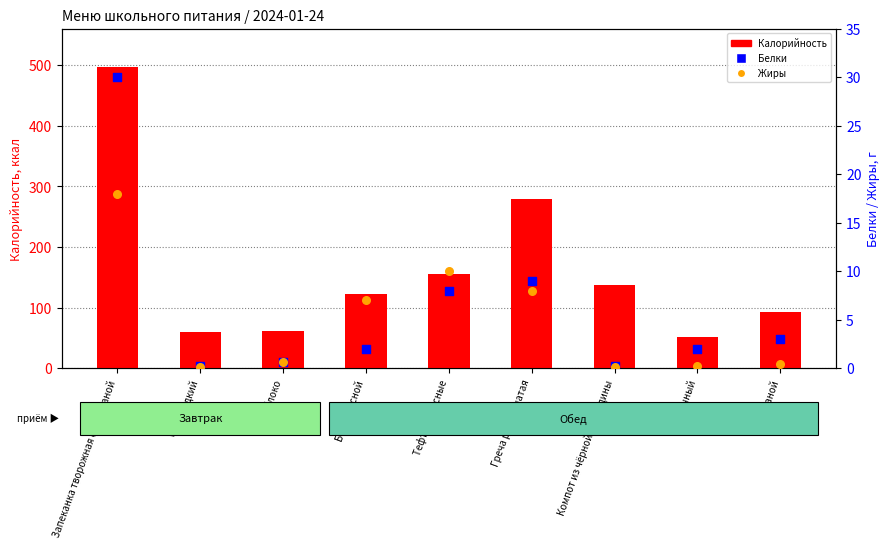

What is the total value across all series at Тефтели мясные?

173.0